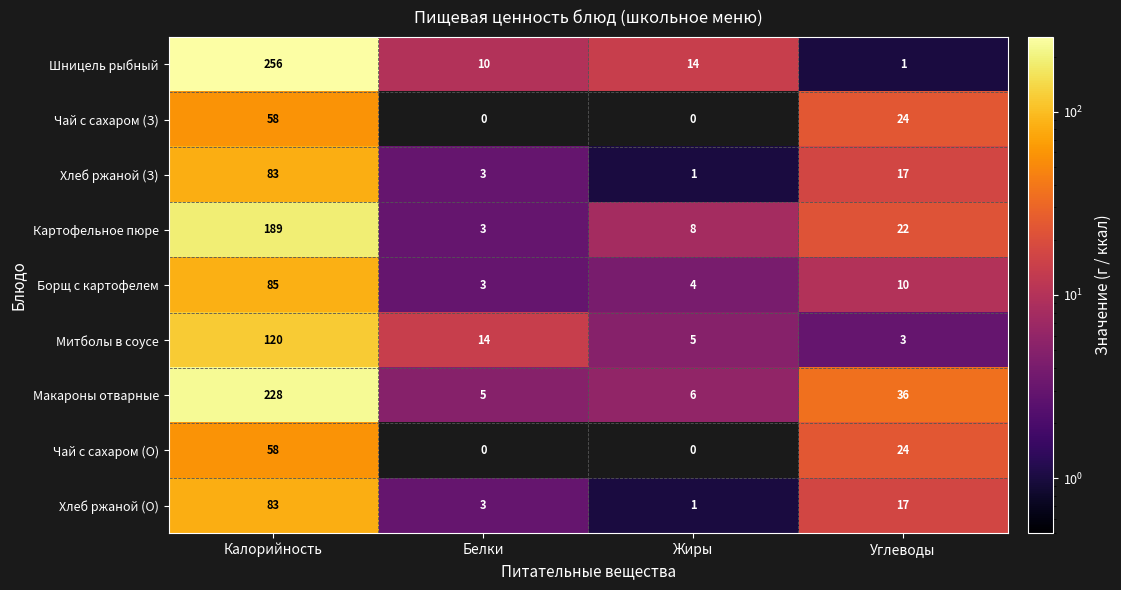

The value of Борщ с картофелем at Жиры is 4. True or false?

True